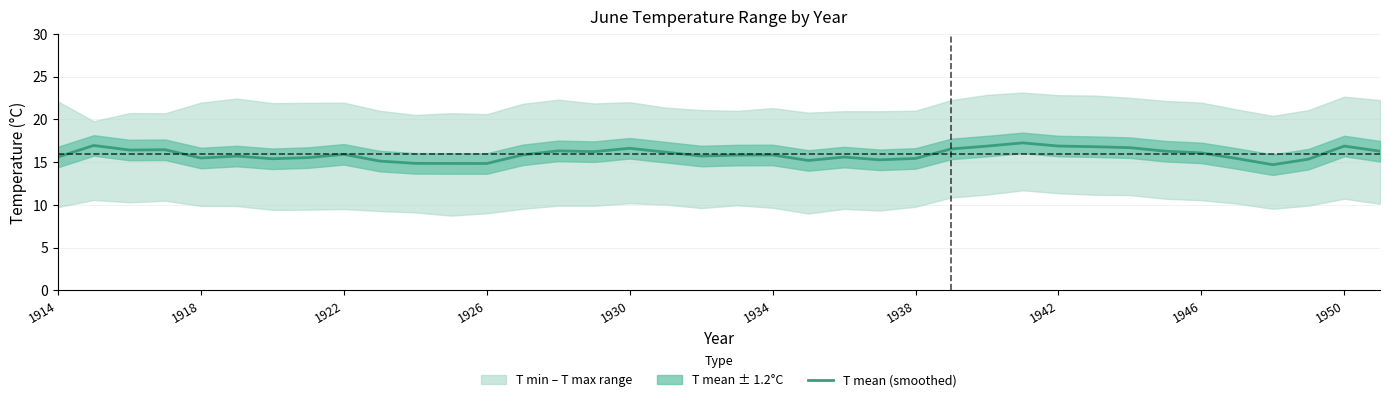

Reading right to left, extract all data points from this chart.

16.3	16.9	15.4	14.7	15.4	16.1	16.3	16.7	16.8	16.9	17.3	16.9	16.5	15.4	15.3	15.6	15.2	15.8	15.8	15.7	16.2	16.6	16.2	16.3	15.8	14.8	14.9	14.9	15.1	15.9	15.5	15.4	15.7	15.5	16.5	16.4	17.0	15.6